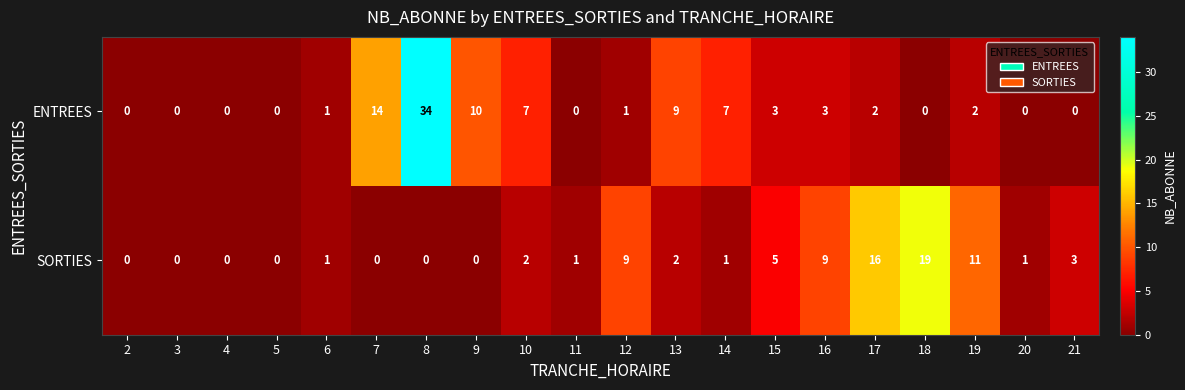

Between 4 and 15, which series saw the biggest shift?

SORTIES